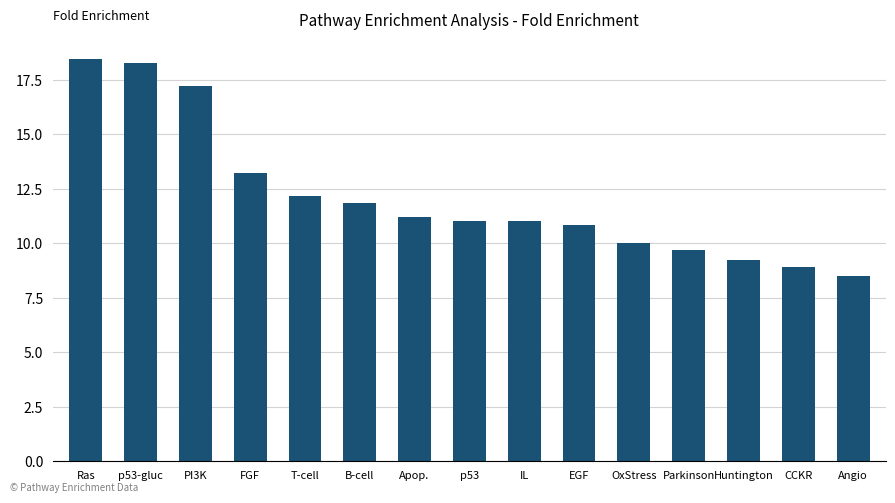

What is the smallest value displayed?

8.5